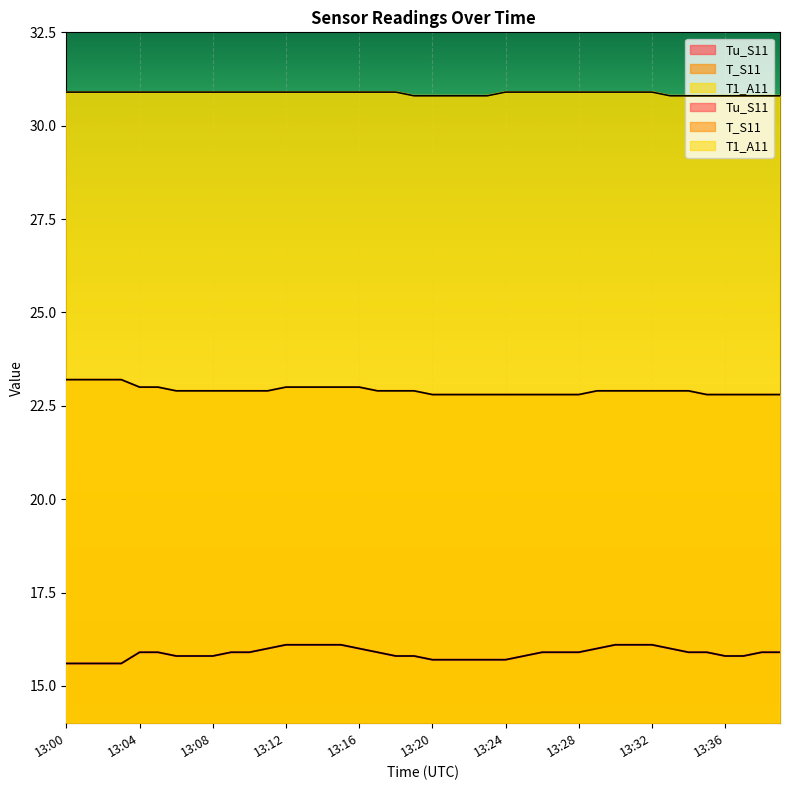

What is the minimum value shown in the chart?

15.6